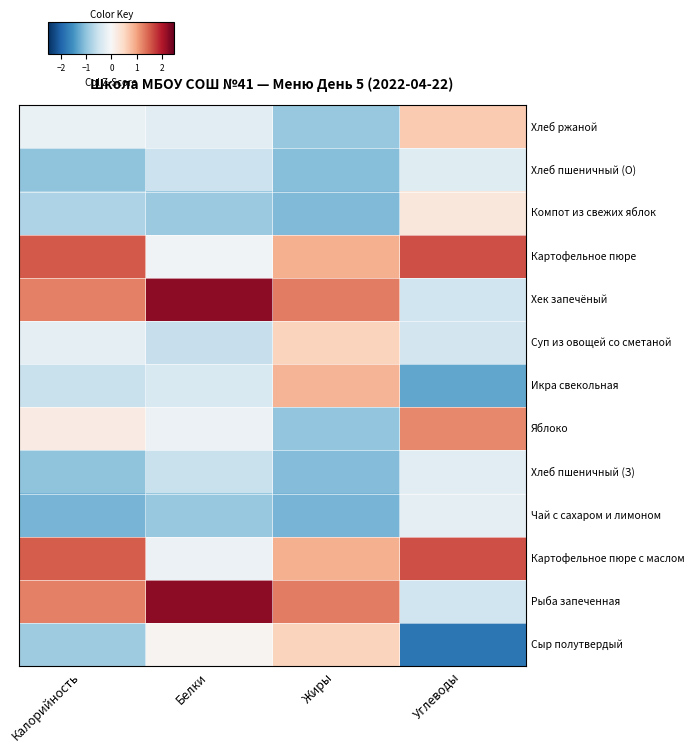

At Белки, list the series in order from largest to smallest.

Рыба запеченная, Хек запечёный, Сыр полутвердый, Картофельное пюре, Картофельное пюре с маслом, Яблоко, Хлеб ржаной, Икра свекольная, Хлеб пшеничный (О), Хлеб пшеничный (З), Суп из овощей со сметаной, Компот из свежих яблок, Чай с сахаром и лимоном